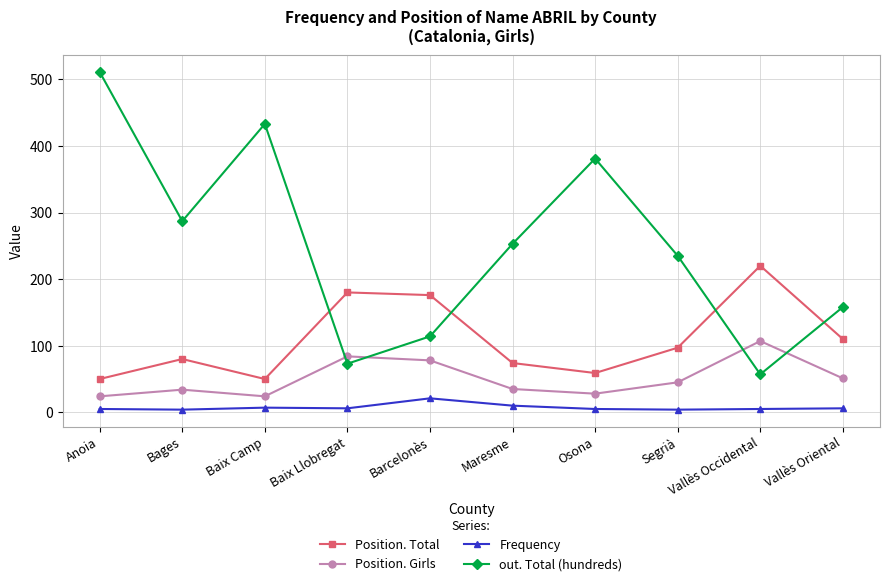

At which label does out. Total (hundreds) reach its minimum?

Vallès Occidental